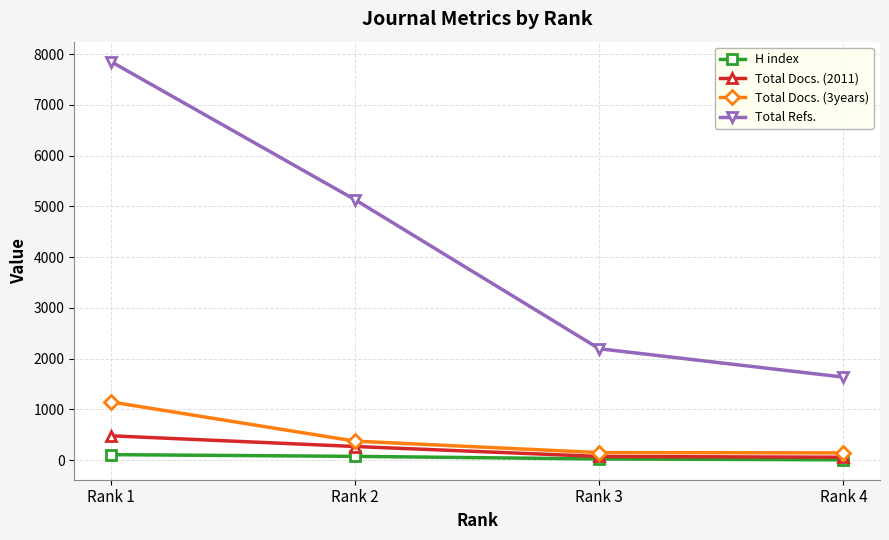

List the series in order of their peak value, highest first.

Total Refs., Total Docs. (3years), Total Docs. (2011), H index